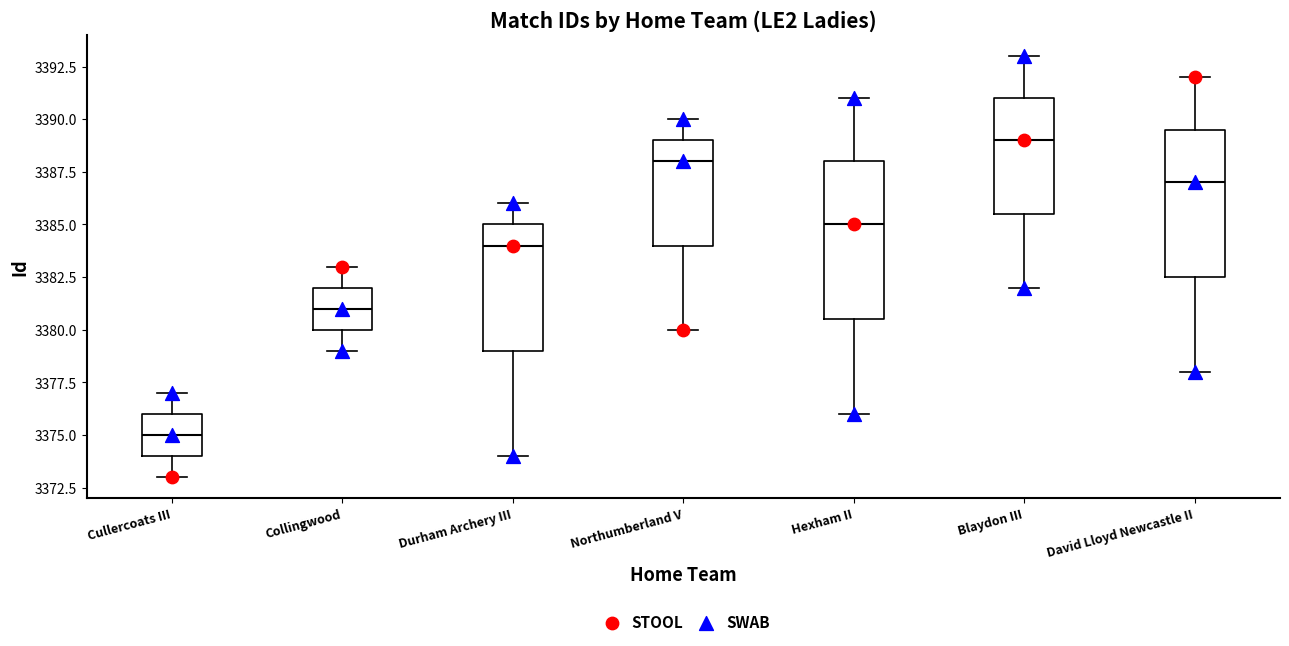

Which box's median line is the lowest?

Cullercoats III